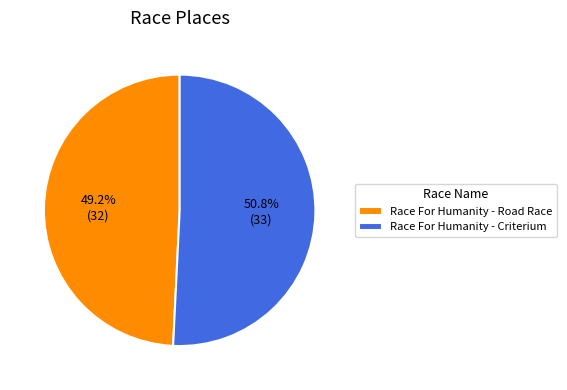

To the nearest percent, what percentage of the pie is Race For Humanity - Criterium?

51%